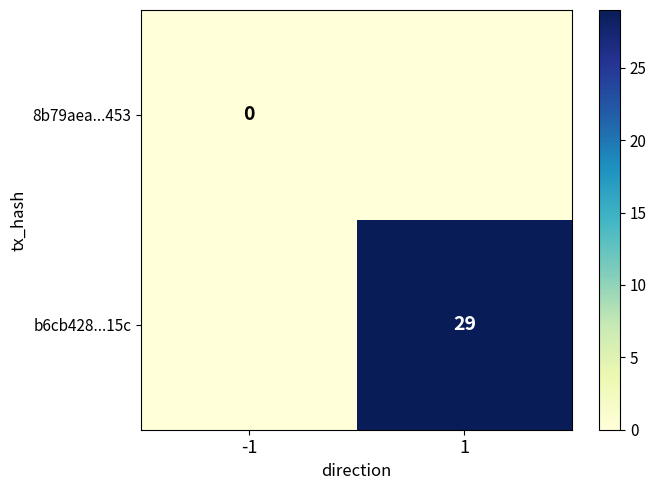

How many series are shown in this chart?

2